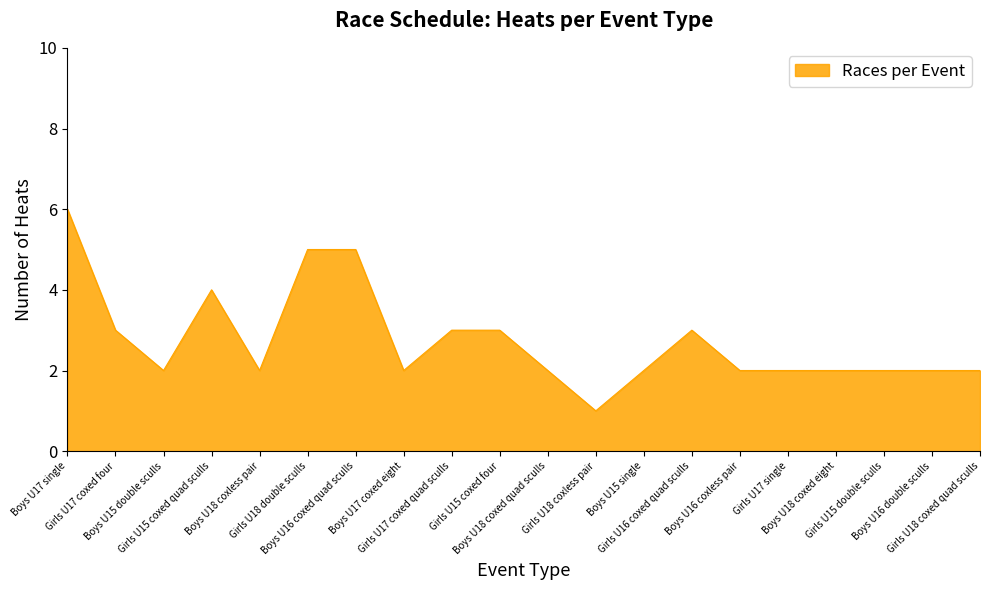

What is the change in value from Girls U15 coxed quad sculls to Boys U16 double sculls?

-2